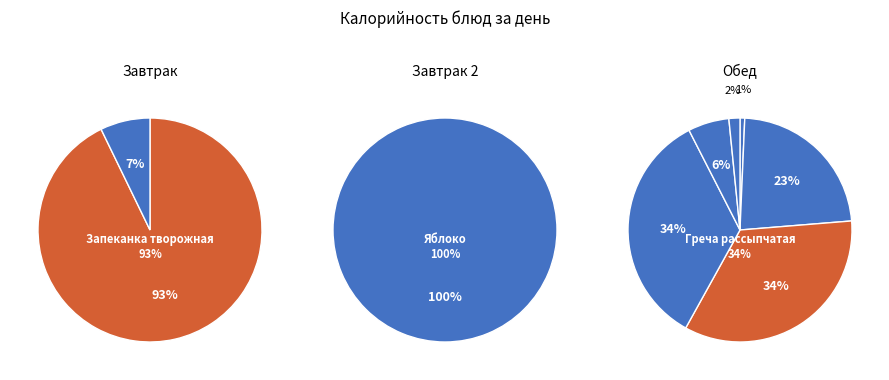

Is it true that Греча рассыпчатая is 25% of the pie?

False